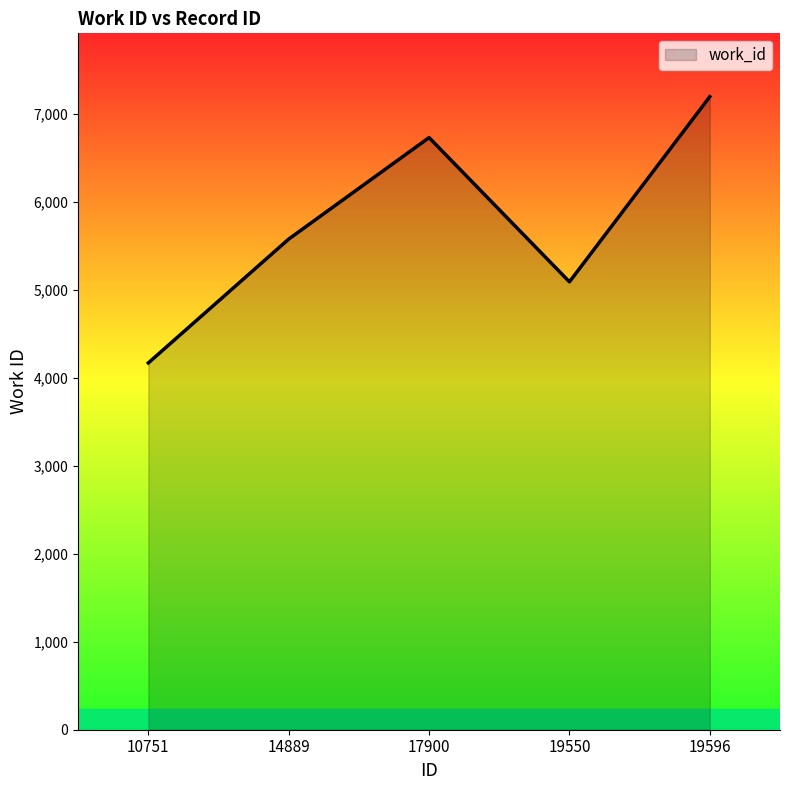

How many values are between 5088 and 6727?

3